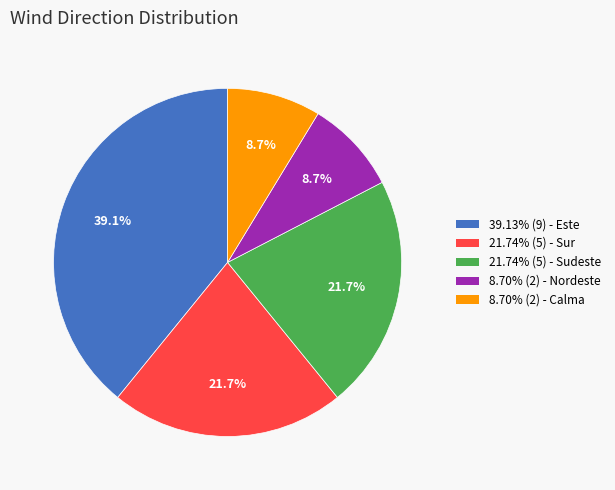

Is there a majority slice in this chart?

No